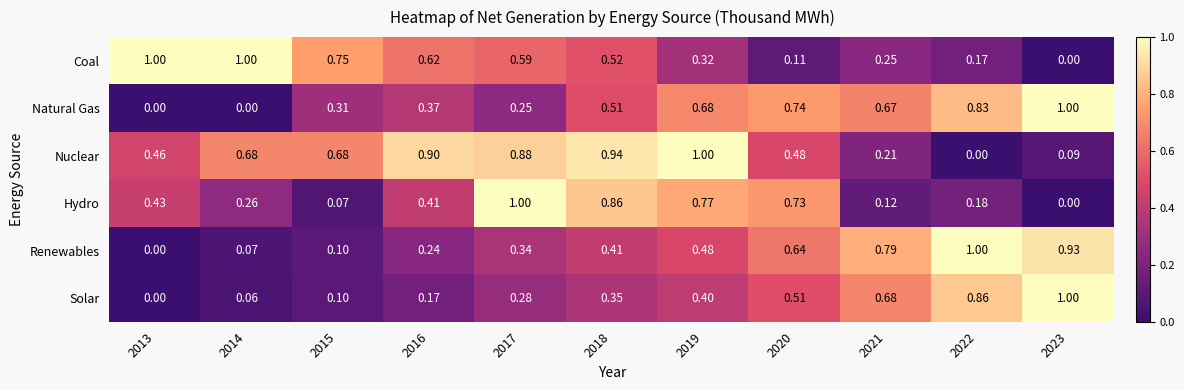

What is the total value across all series at 2018?

3.6